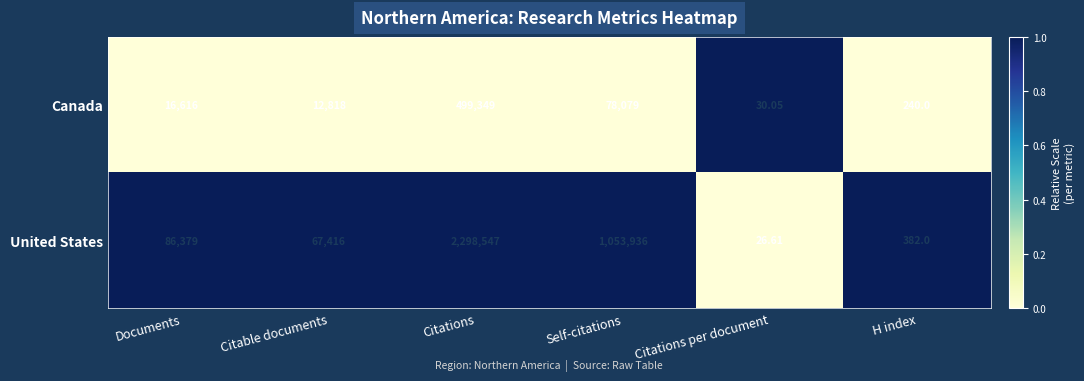

At which category does the chart reach its minimum across all series?

Citations per document